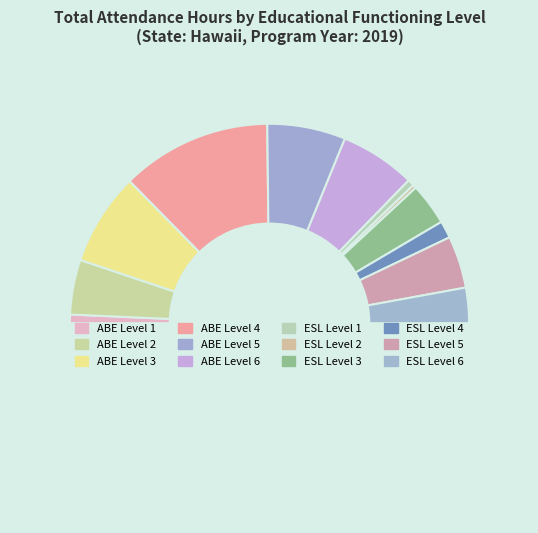

How many slices are in this pie chart?

13